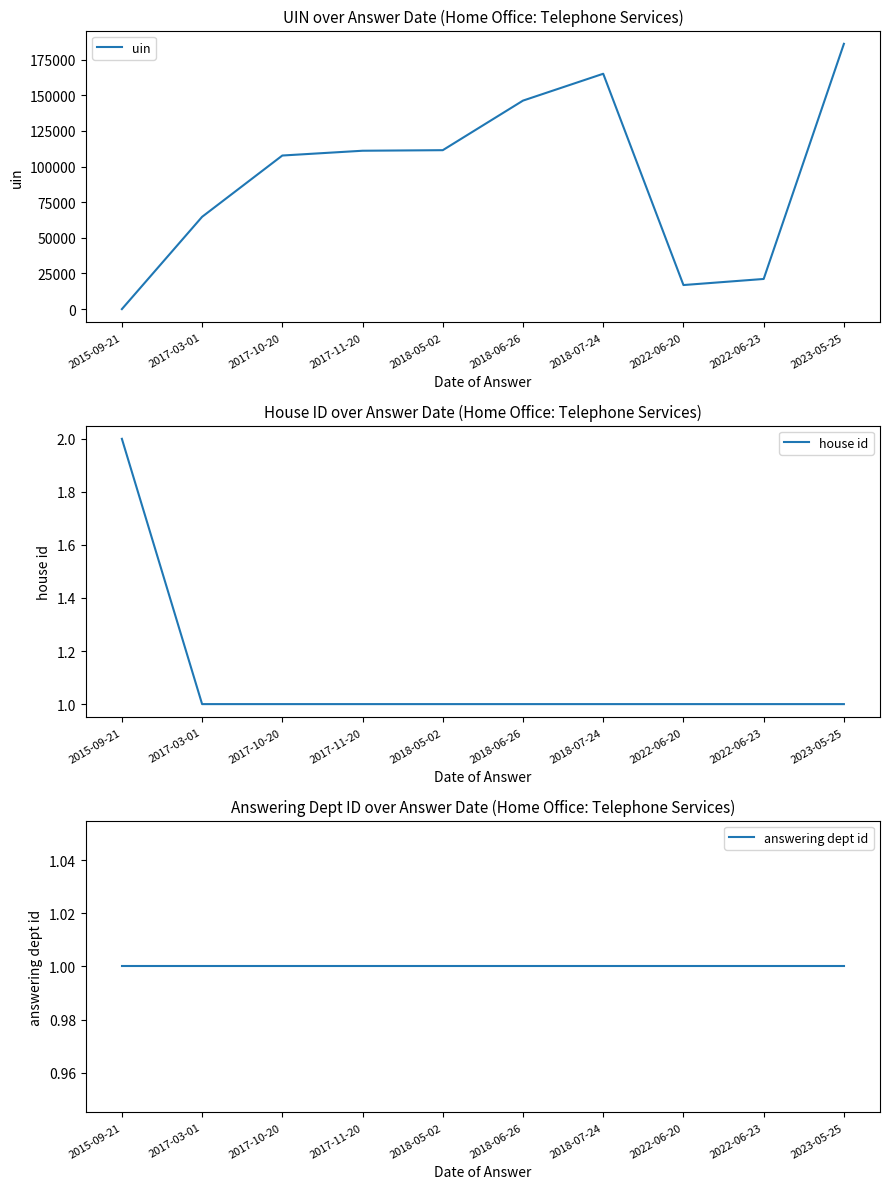

Is it true that answering dept id equals 1 at 2017-11-20?

False